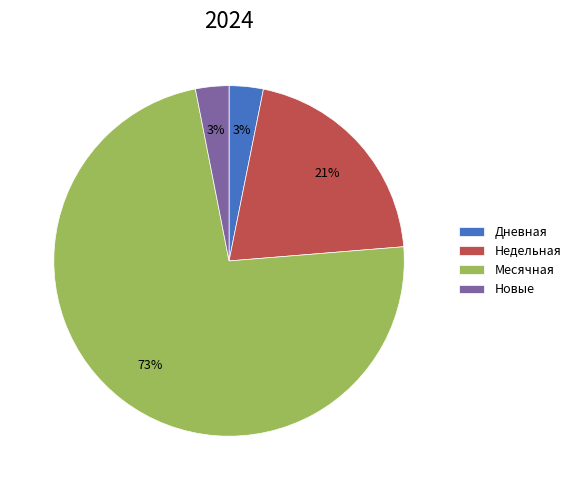

To the nearest percent, what percentage of the pie is Недельная?

21%